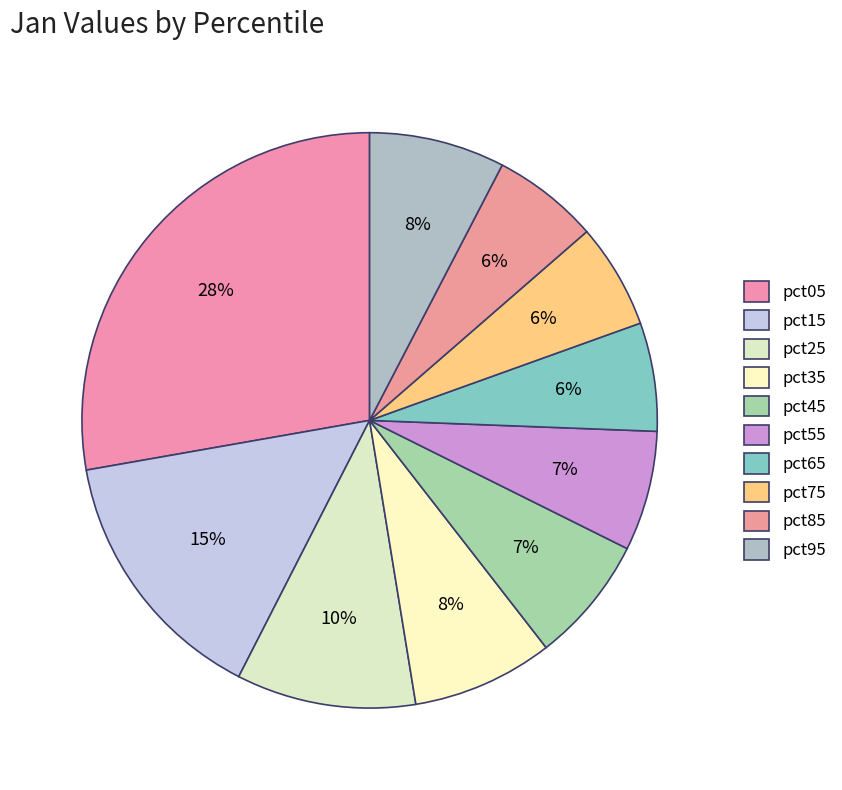

What portion of the pie excludes pct35?

92.1%